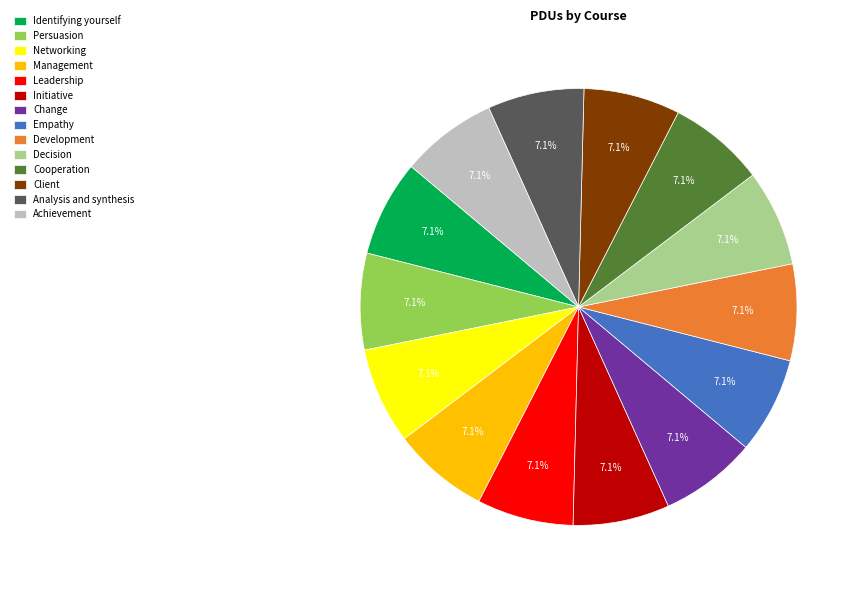

Is it true that Achievement is 18% of the pie?

False